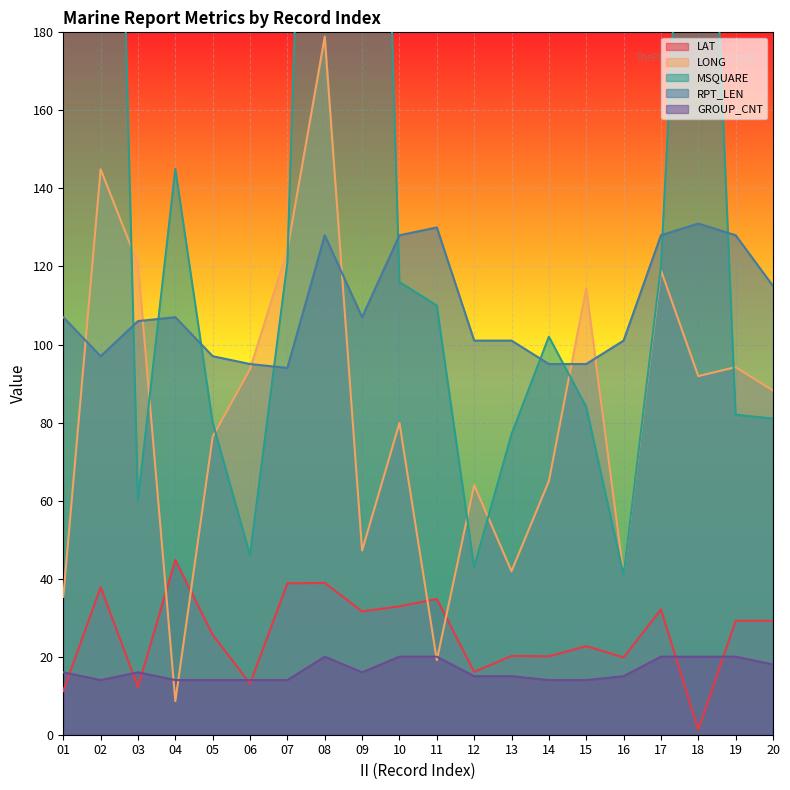

How many data points in RPT_LEN are above 107?

7